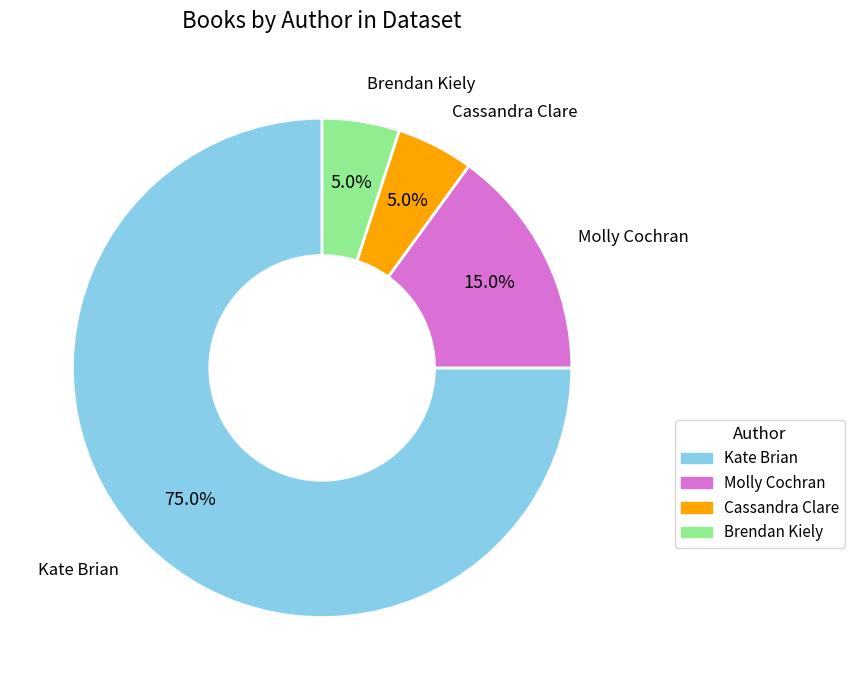

Which slice is the largest?

Kate Brian